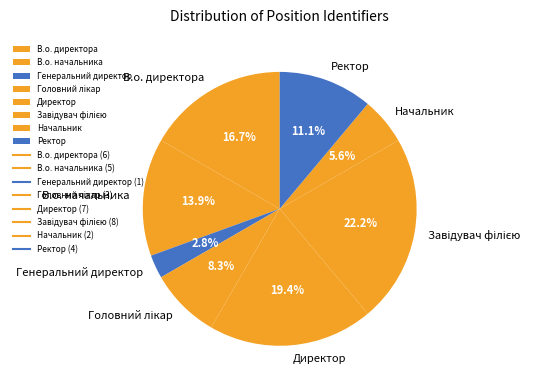

Is there any slice that represents more than half of the pie?

No